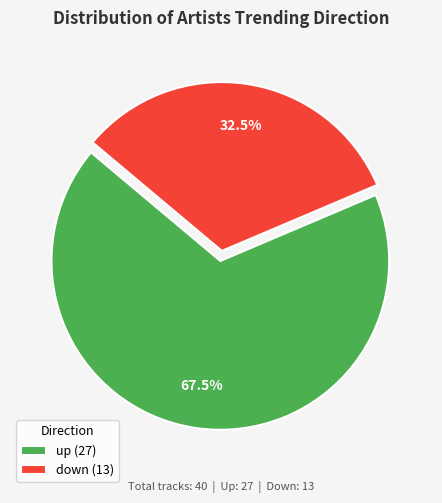

Which category has the smallest portion of the pie?

down